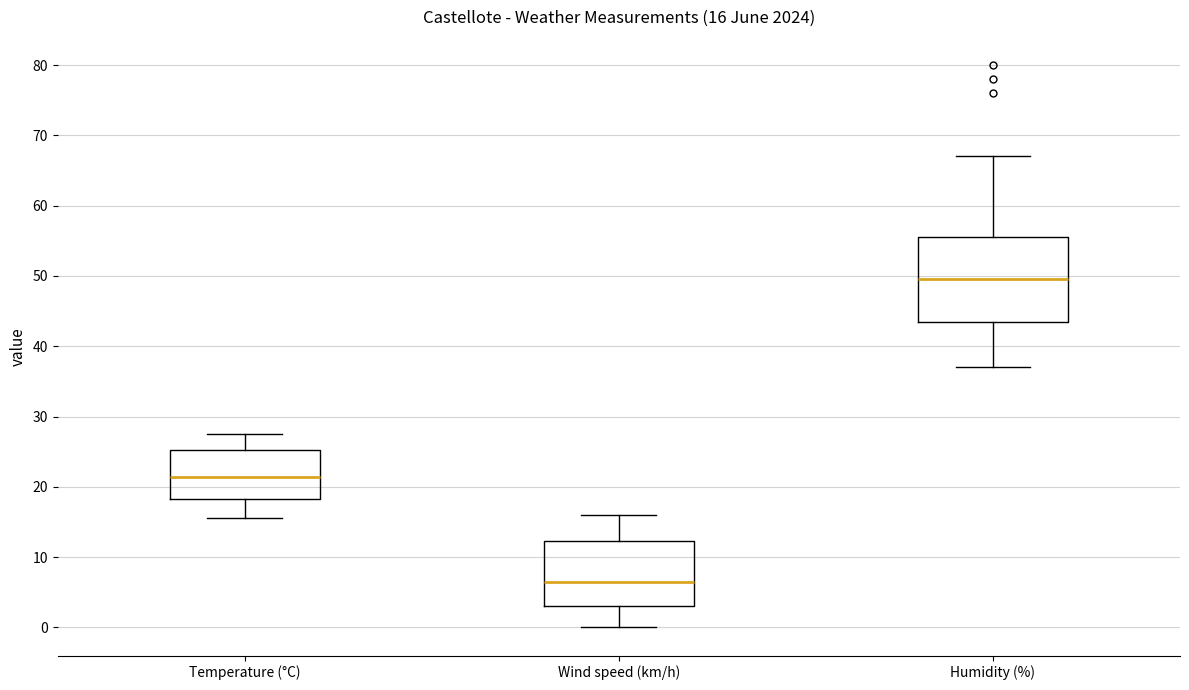

Comparing the boxes themselves (not the whiskers), which one is the tallest?

Humidity (%)